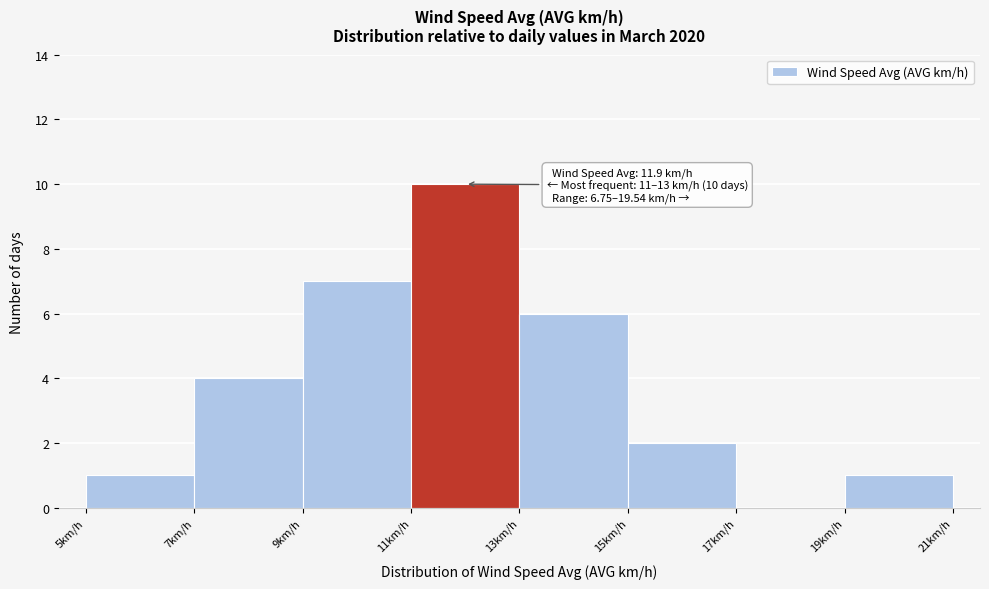

Over which range of the x-axis is the bar tallest?

11 to 13